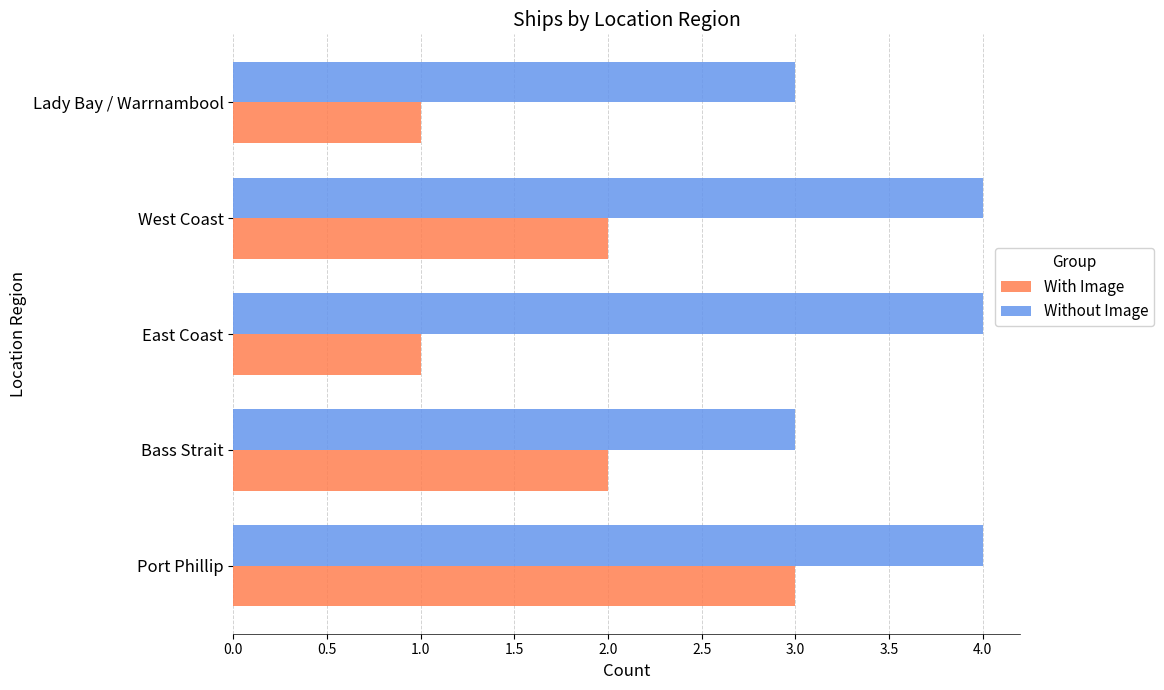

What is the approximate value of Without Image at Port Phillip?

4